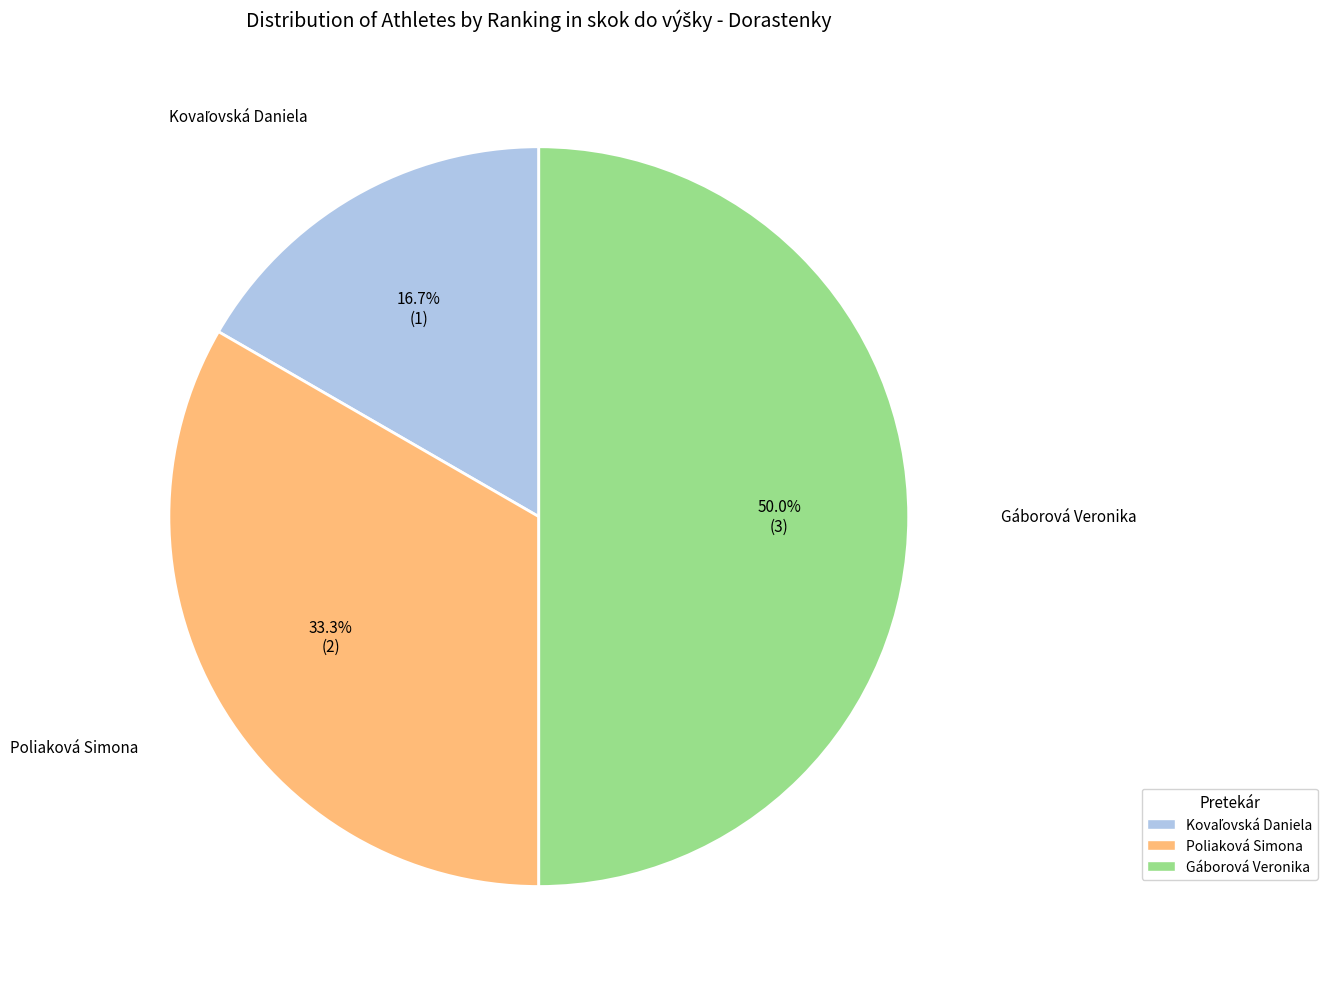

What percentage is the Gáborová Veronika slice, to the nearest percent?

50%